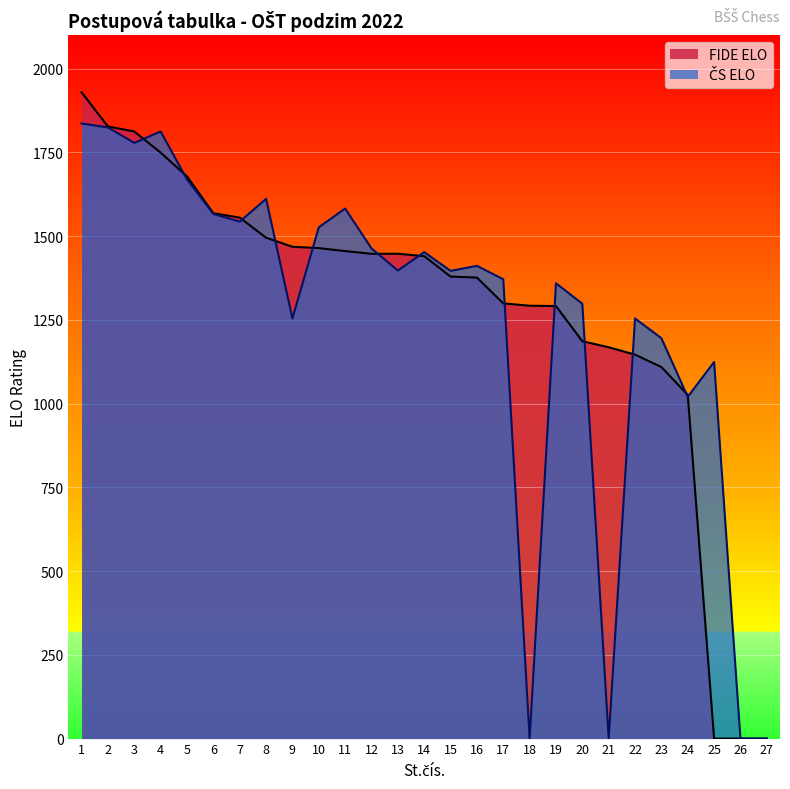

At which category is the sum across all series the highest?

1